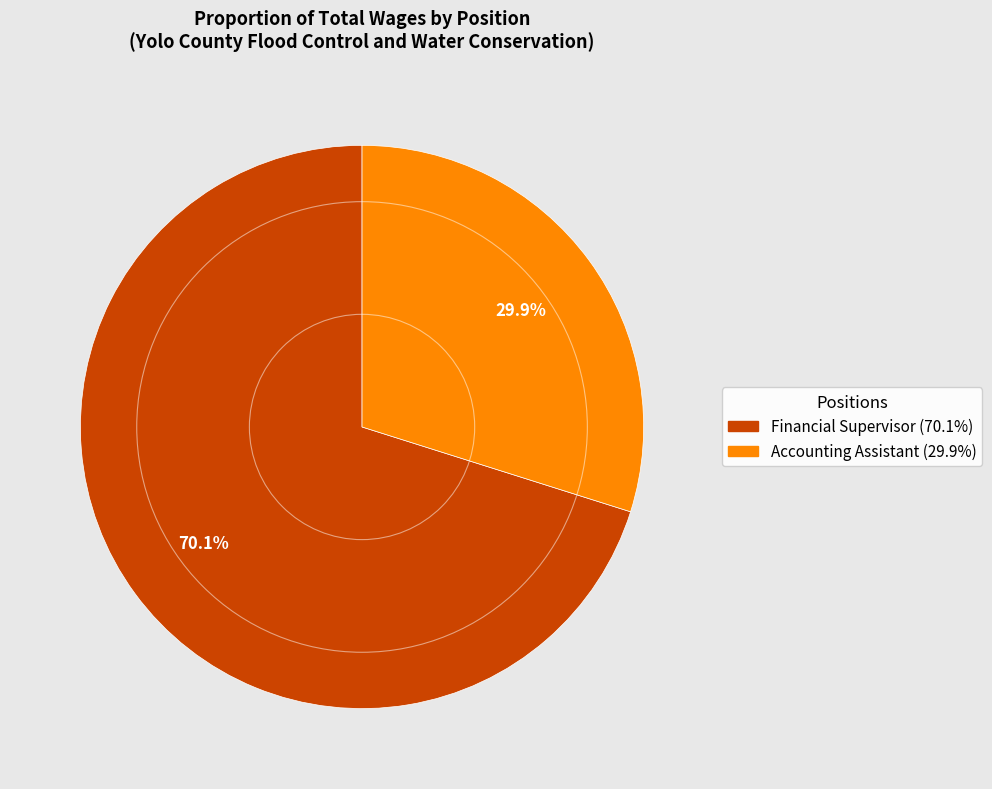

Is it true that Accounting Assistant is 30% of the pie?

True